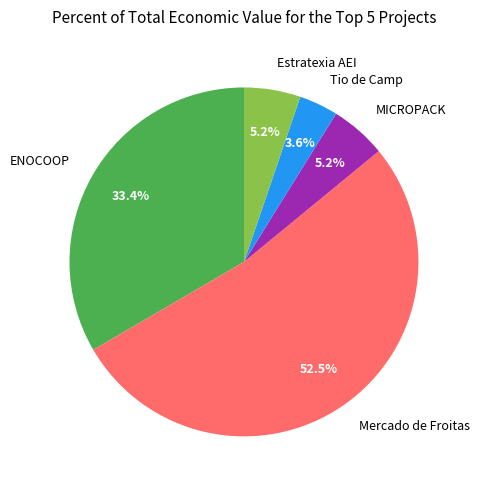

Which category has the biggest portion of the pie?

Mercado de Froitas